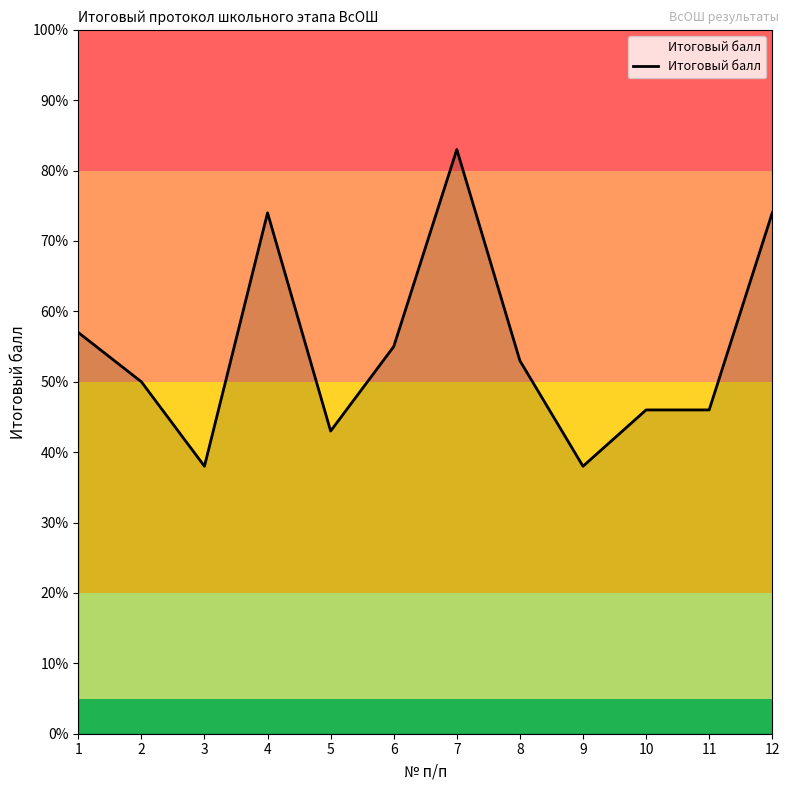

True or false: the data shows 31 at 11.

False